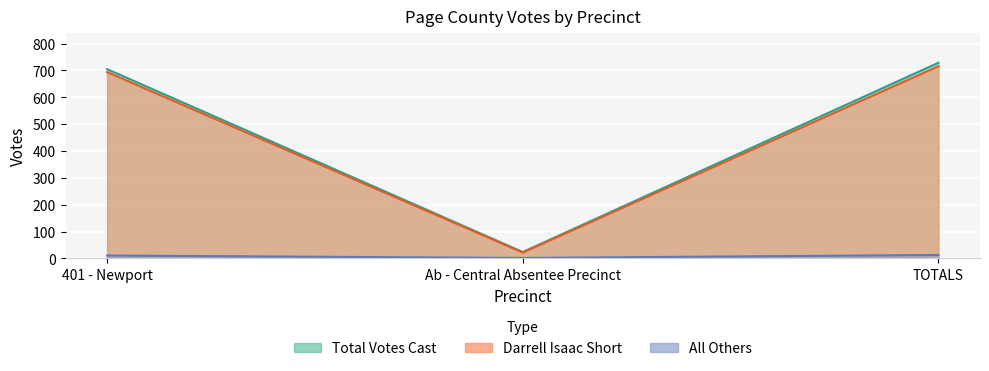

Reading left to right, extract all data points from this chart.

Darrell Isaac Short: 694	22	716
All Others: 11	2	13
Total Votes Cast: 705	24	729